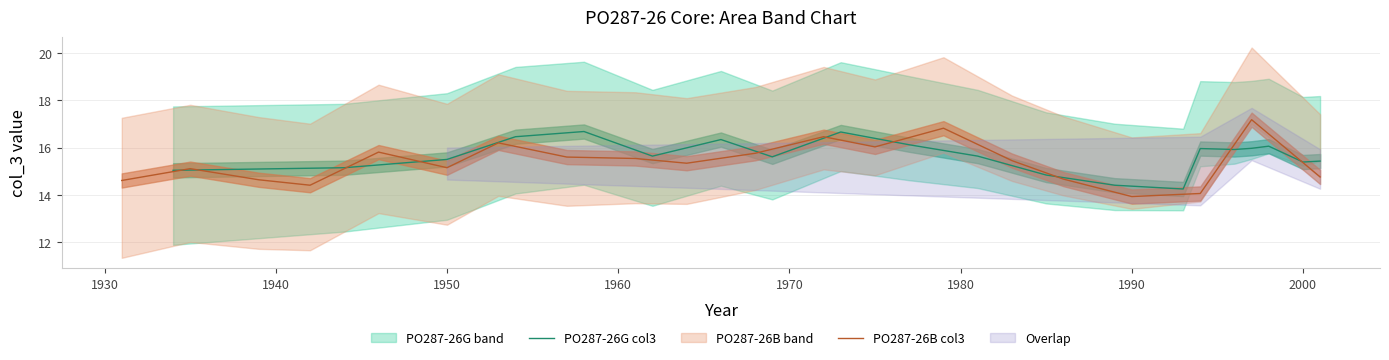

Reading right to left, what are all the values shown in this chart?

PO287-26G col3: 15.4	15.4	16.1	16.0	15.9	16.0	14.2	14.4	14.8	15.6	16.1	16.7	15.6	16.3	15.6	16.7	16.5	15.5	15.2	15.0
PO287-26B col3: 14.8	17.2	14.1	13.9	14.7	15.4	16.8	16.0	16.5	15.8	15.3	15.5	15.6	16.2	15.2	15.8	14.4	14.6	15.1	14.6